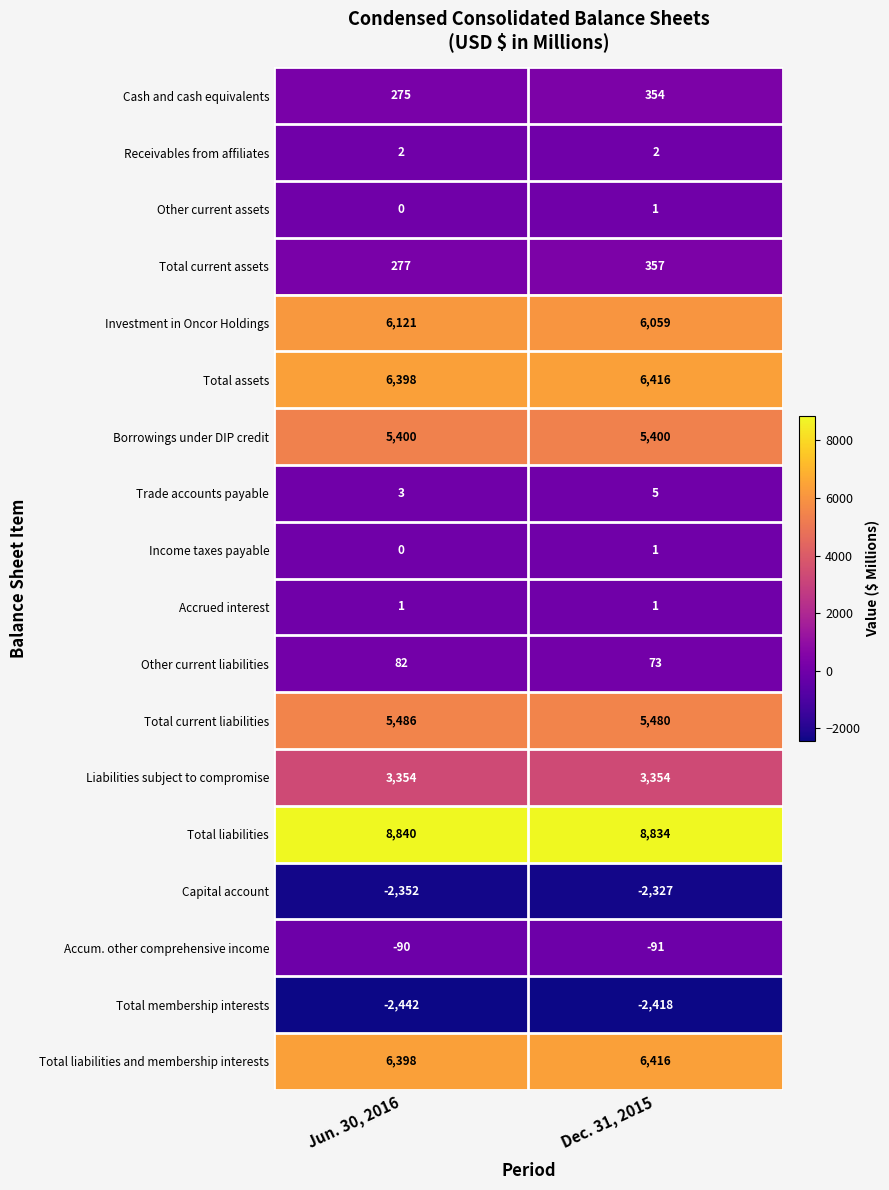

At which category is the sum across all series the highest?

Dec. 31, 2015